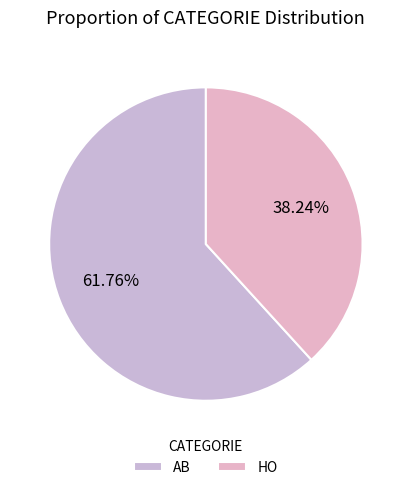

How many segments does this pie chart have?

2